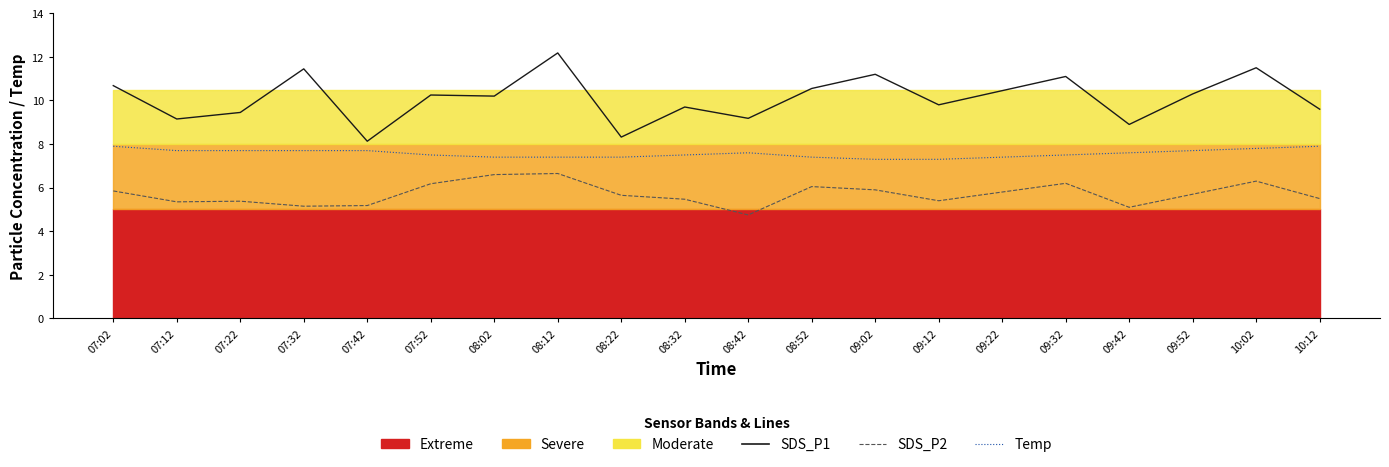

What position from the right is 08:42?

10